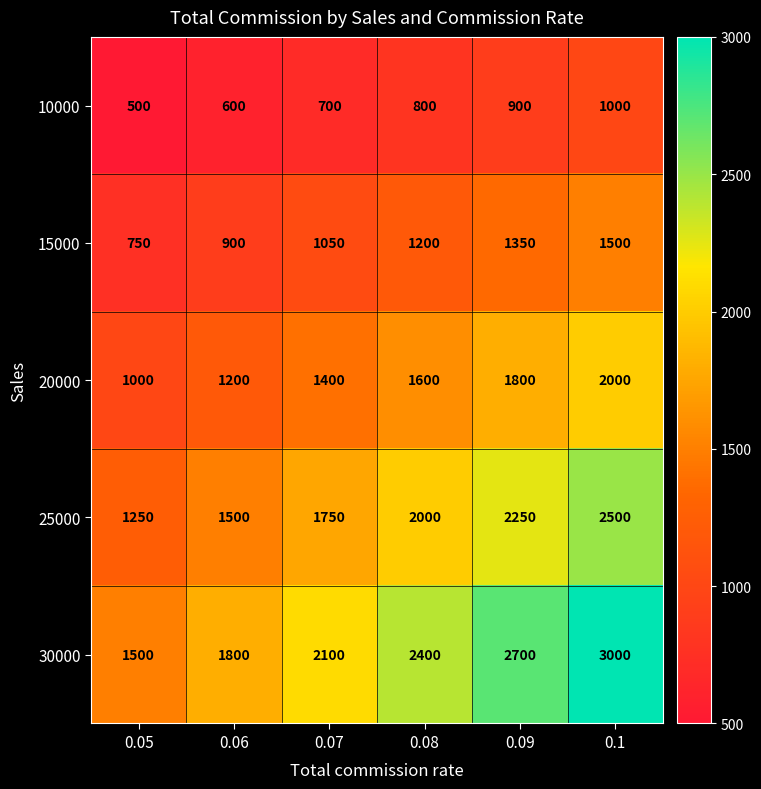

Where is 25000 nearest to the value 1875?

0.07